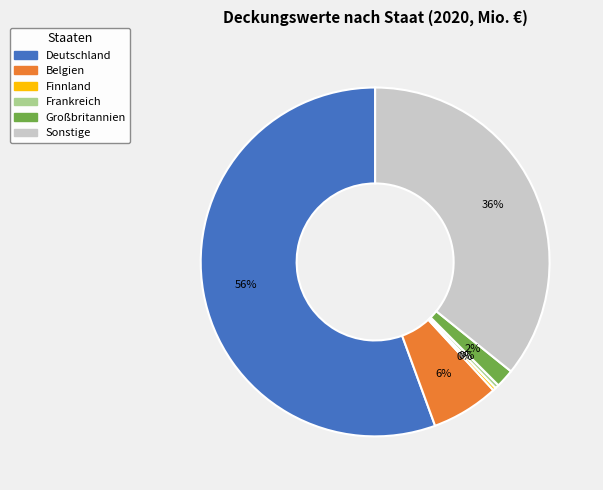

Count the number of slices in the pie.

6